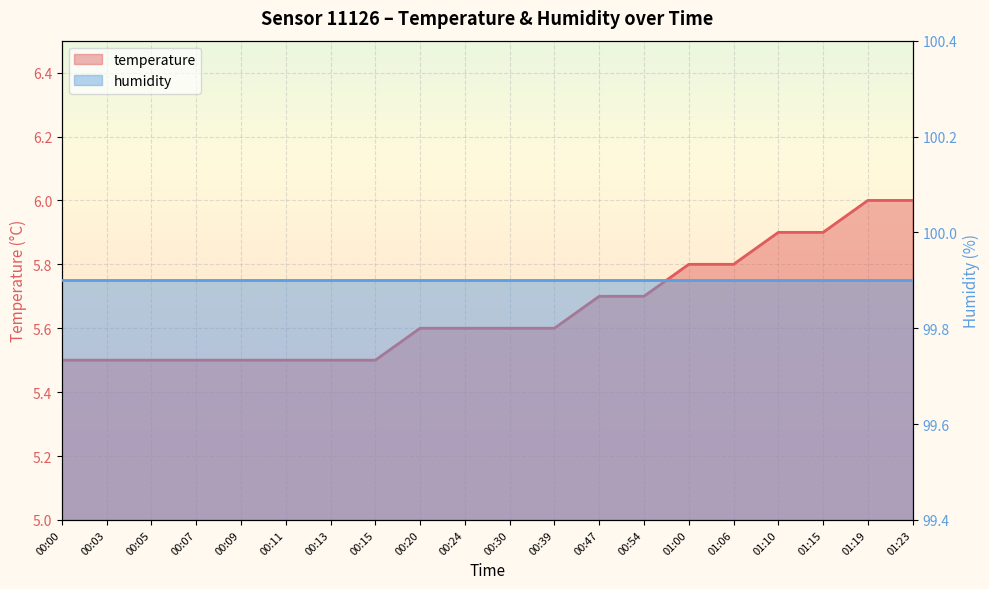

Rank the categories by value from lowest to highest.

00:00, 00:03, 00:05, 00:07, 00:09, 00:11, 00:13, 00:15, 00:20, 00:24, 00:30, 00:39, 00:47, 00:54, 01:00, 01:06, 01:10, 01:15, 01:19, 01:23